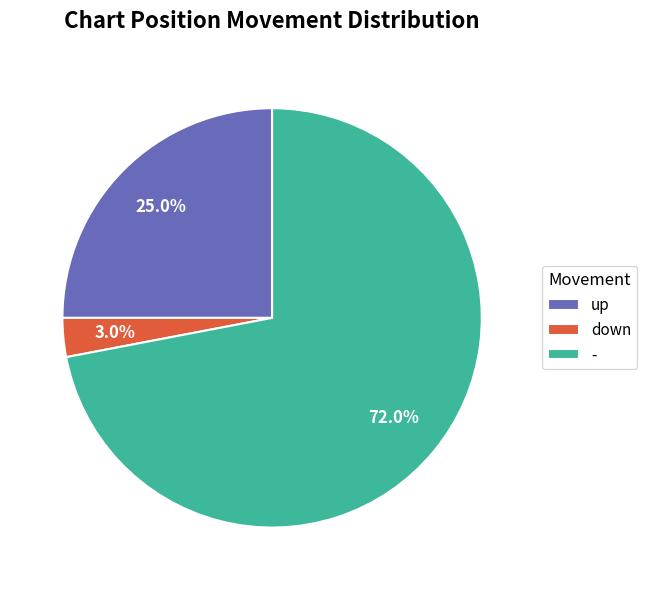

To the nearest percent, what portion does down represent?

3%